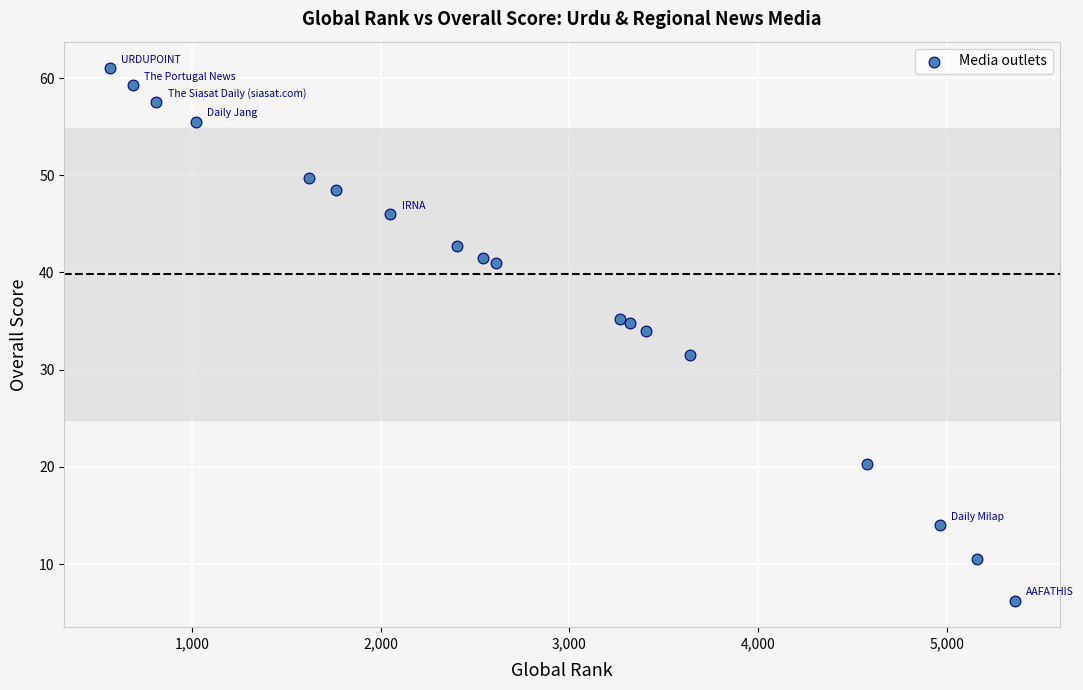

What is the range of X values (max minus min)?

4792.0